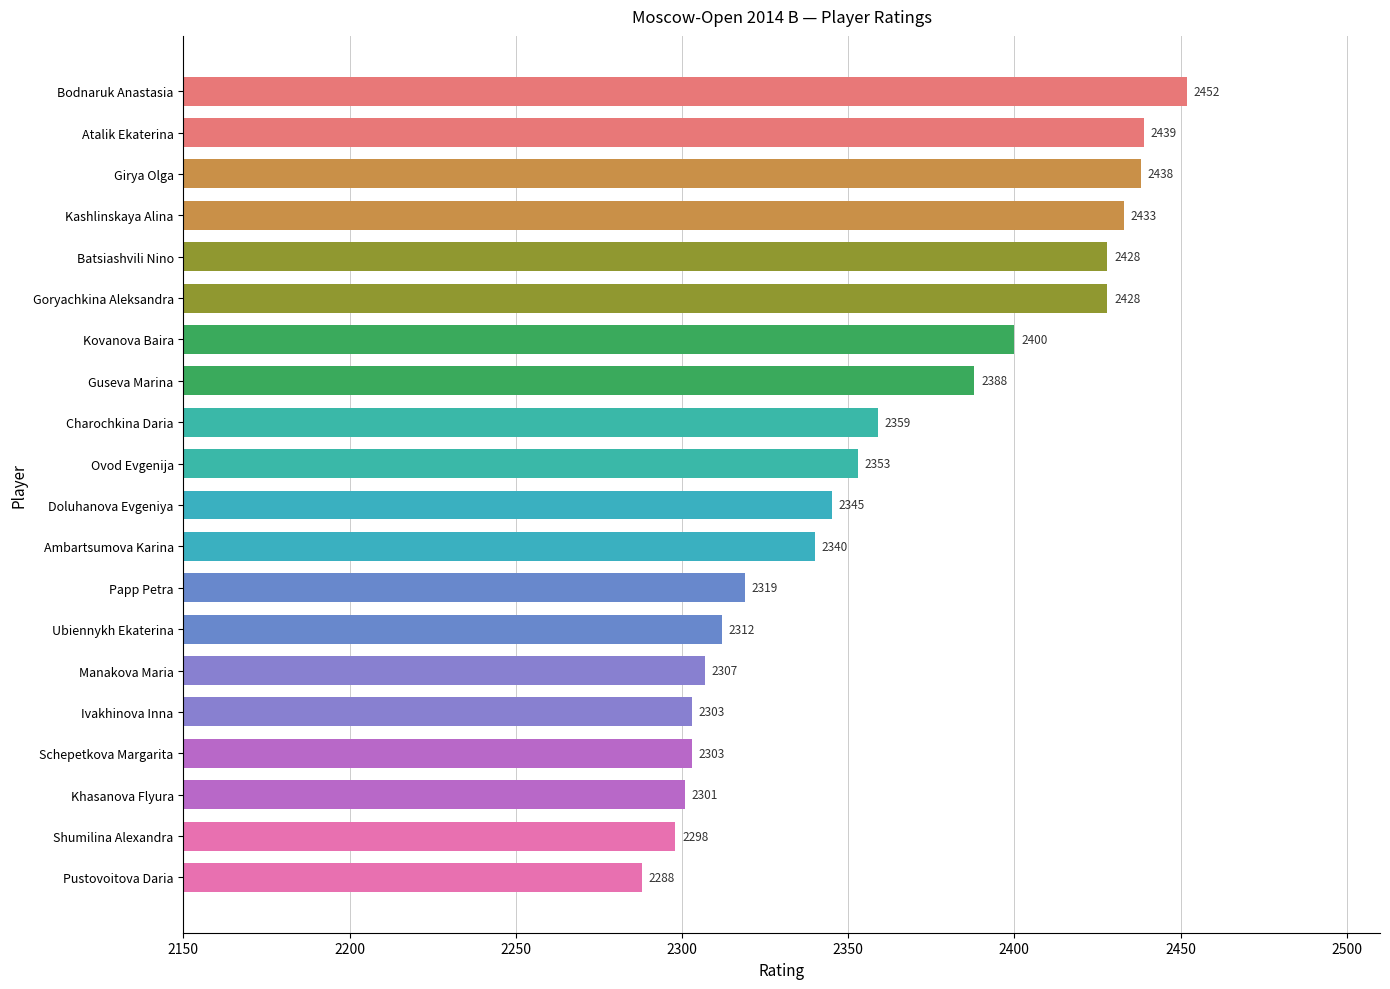

Which category has the lowest value across all series?

Pustovoitova Daria